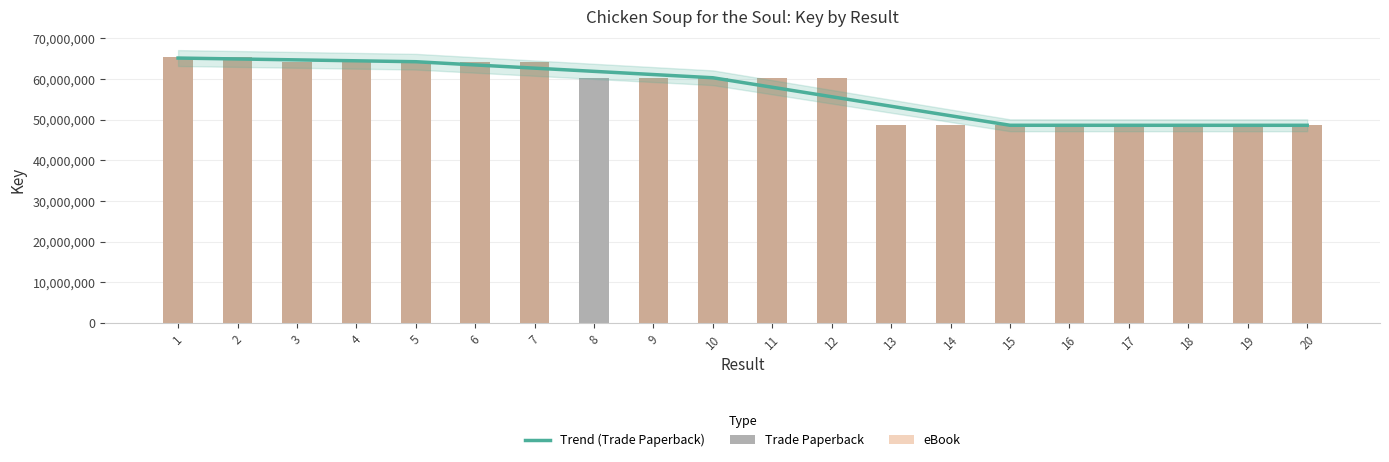

What is the sum of all Trade Paperback values?

1142561608.0